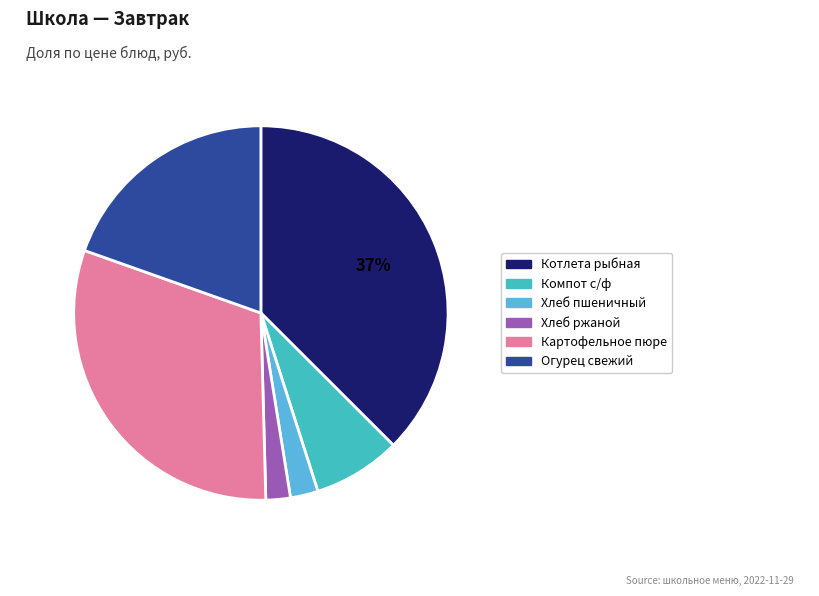

Does Картофельное пюре account for over 50% of the chart?

No